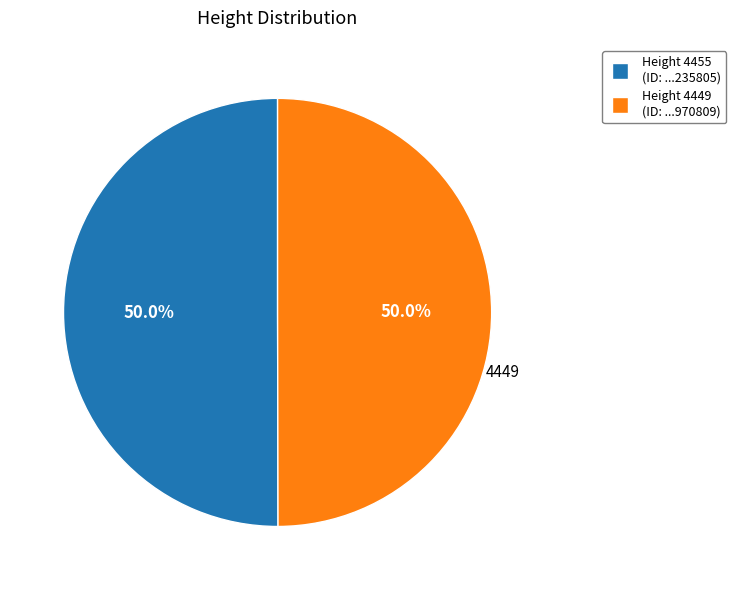

Which slice is the smallest?

4449